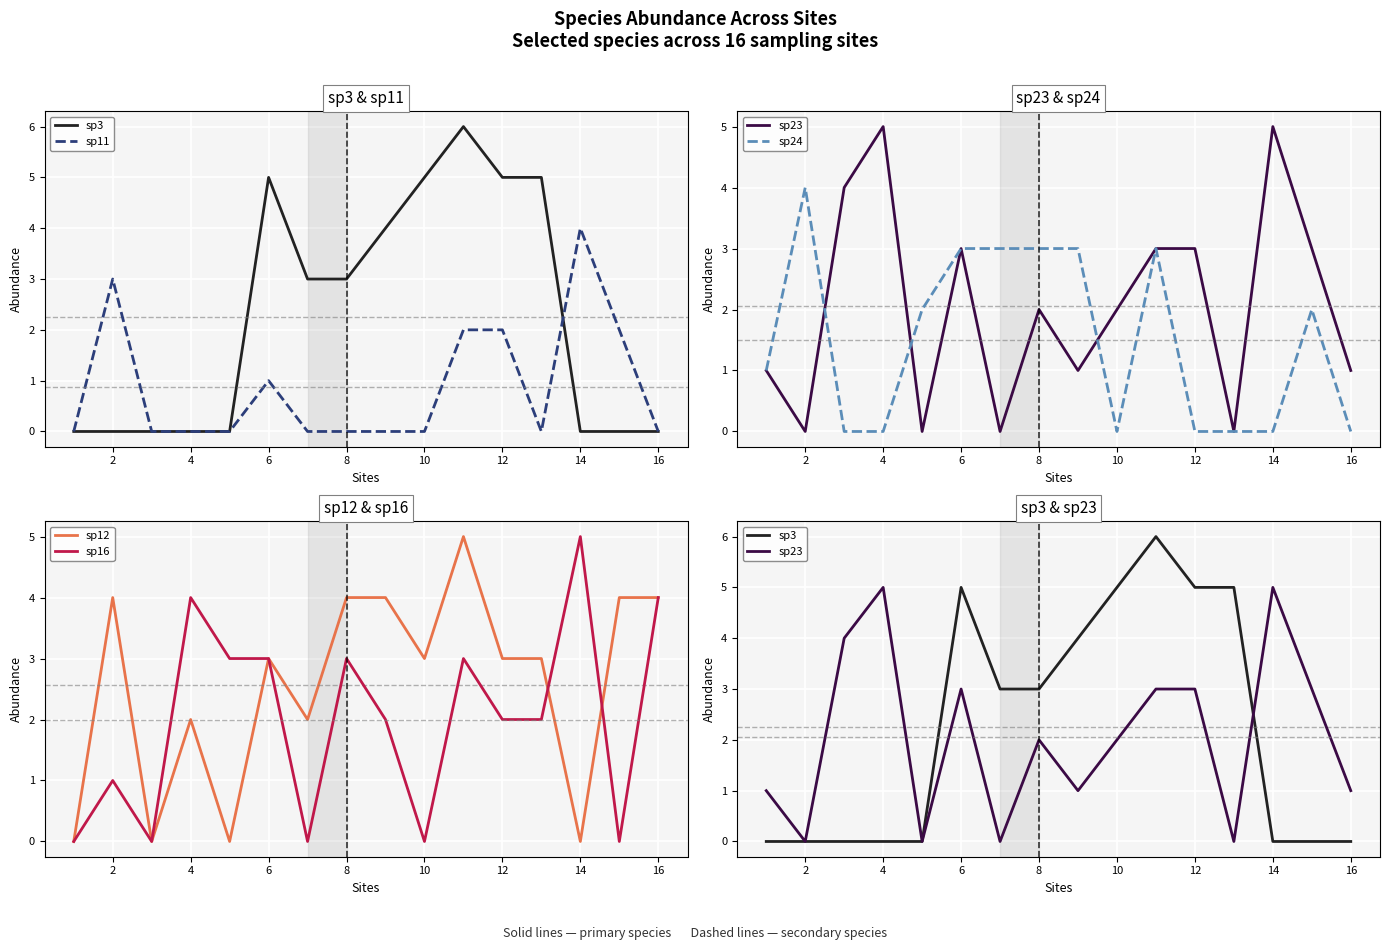

Reading left to right, transcribe all the data shown in this chart.

sp3: 0	0	0	0	0	5	3	3	4	5	6	5	5	0	0	0
sp11: 0	3	0	0	0	1	0	0	0	0	2	2	0	4	2	0
sp23: 1	0	4	5	0	3	0	2	1	2	3	3	0	5	3	1
sp24: 1	4	0	0	2	3	3	3	3	0	3	0	0	0	2	0
sp12: 0	4	0	2	0	3	2	4	4	3	5	3	3	0	4	4
sp16: 0	1	0	4	3	3	0	3	2	0	3	2	2	5	0	4